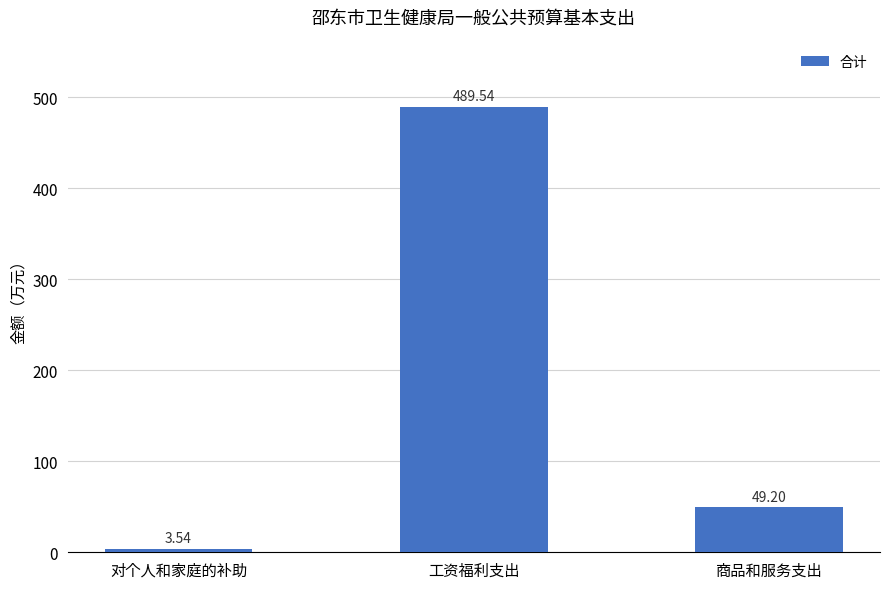

Where does the data first go above 49?

工资福利支出